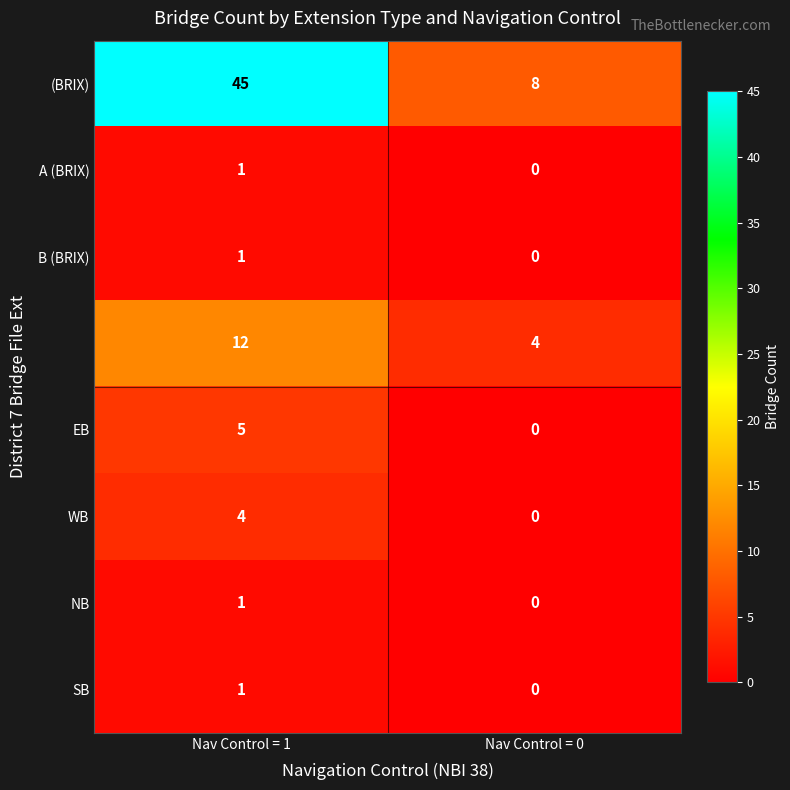

At which category is the sum across all series the highest?

Nav Control = 1